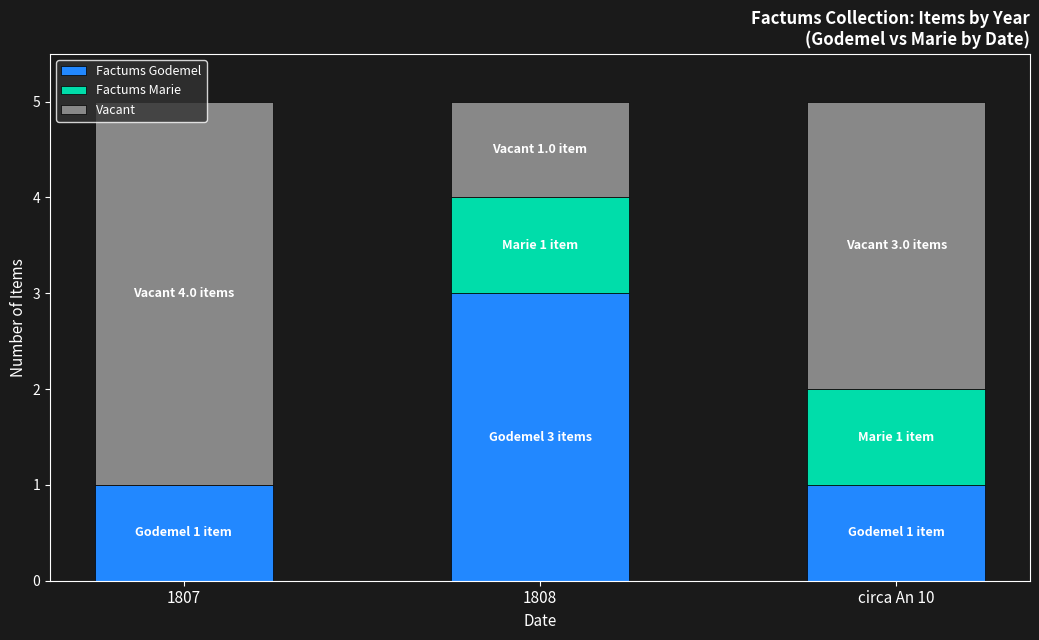

Are the bars grouped side by side (vs. stacked)?

No